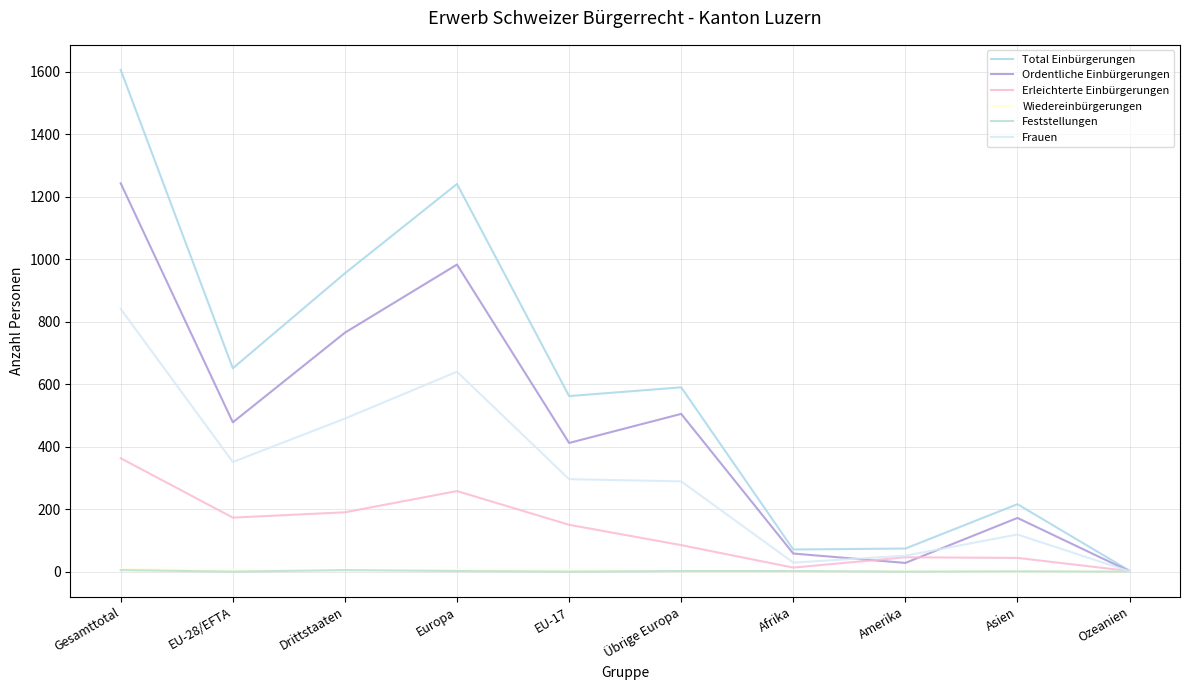

What is the sum of all Feststellungen values?

17